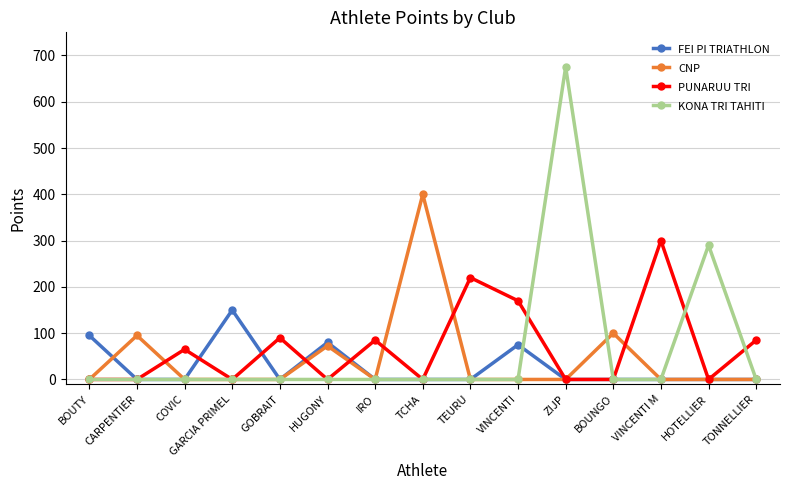

What is the label of the 14th point from the right?

CARPENTIER